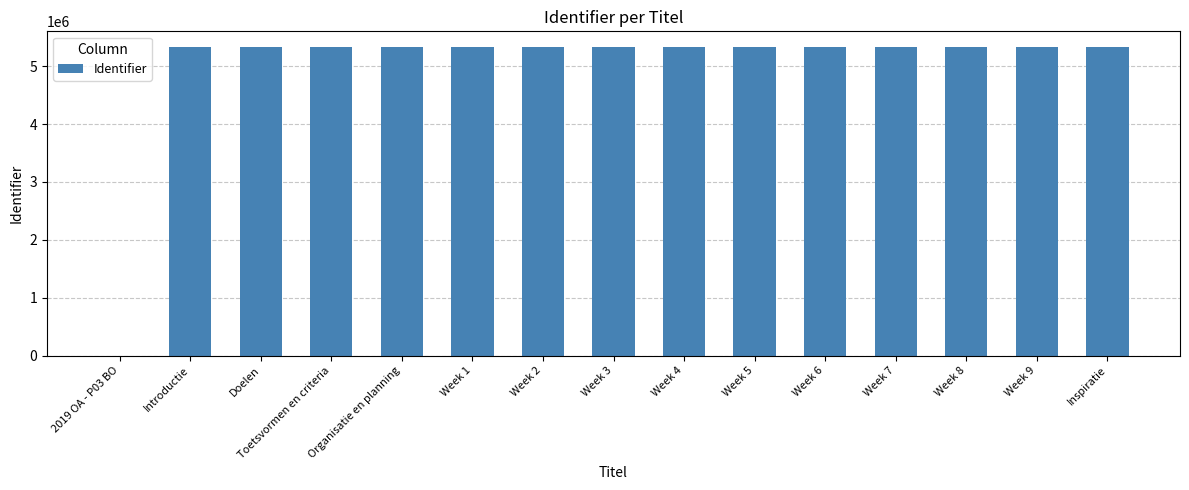

The value at Week 1 is 2482978. True or false?

False